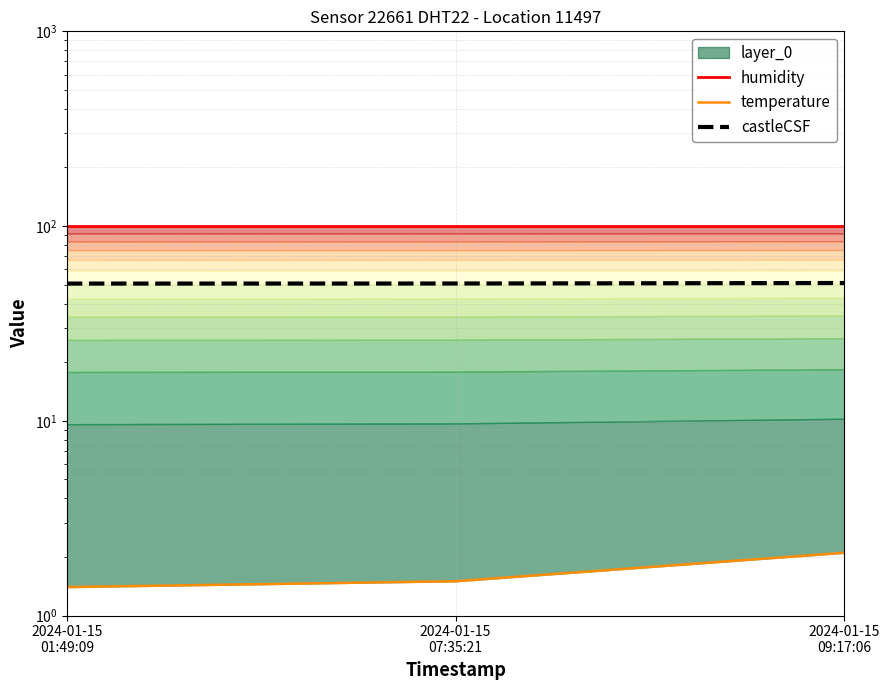

Reading left to right, what are all the values shown in this chart?

humidity: 99.9	99.9	99.9
temperature: 1.4	1.5	2.1
castleCSF: 50.7	50.7	51.0